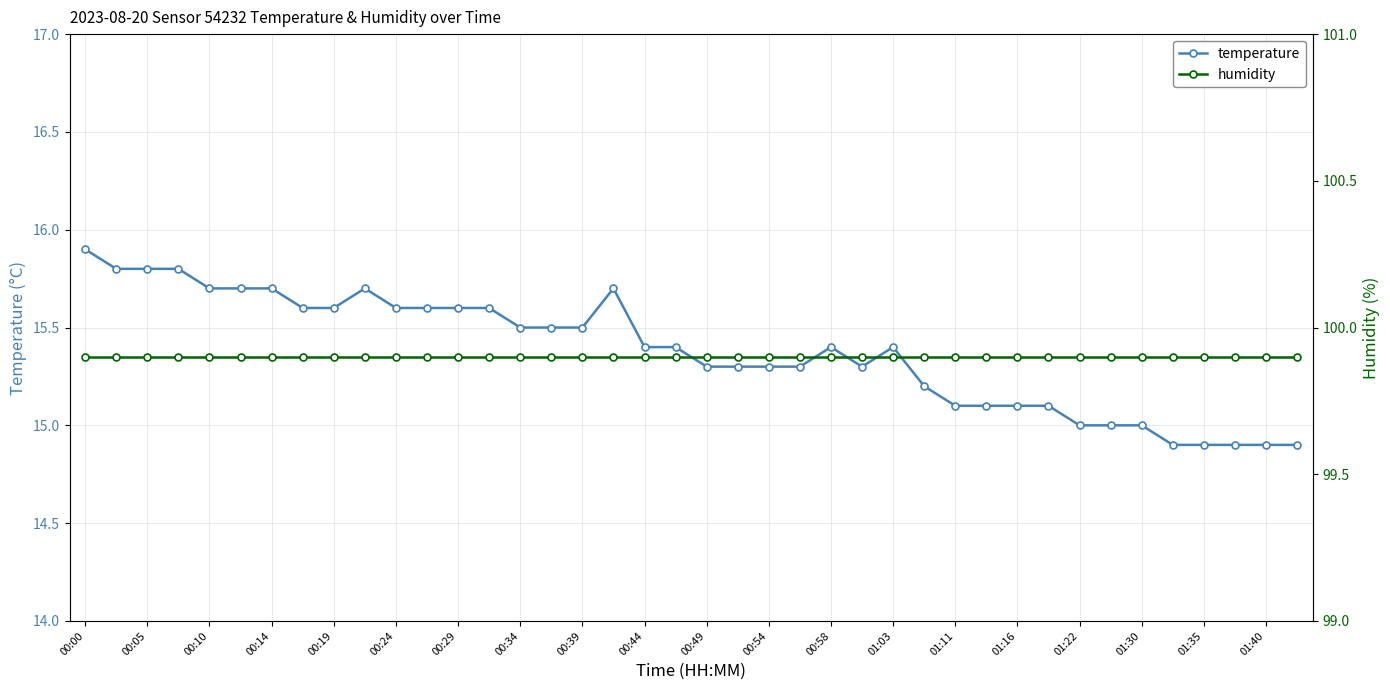

True or false: humidity has a value of 99.9 at 23.

True